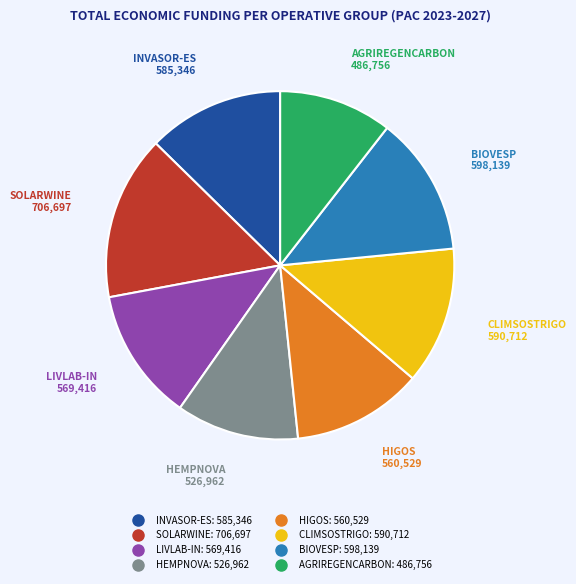

Is it true that AGRIREGENCARBON is 19% of the pie?

False